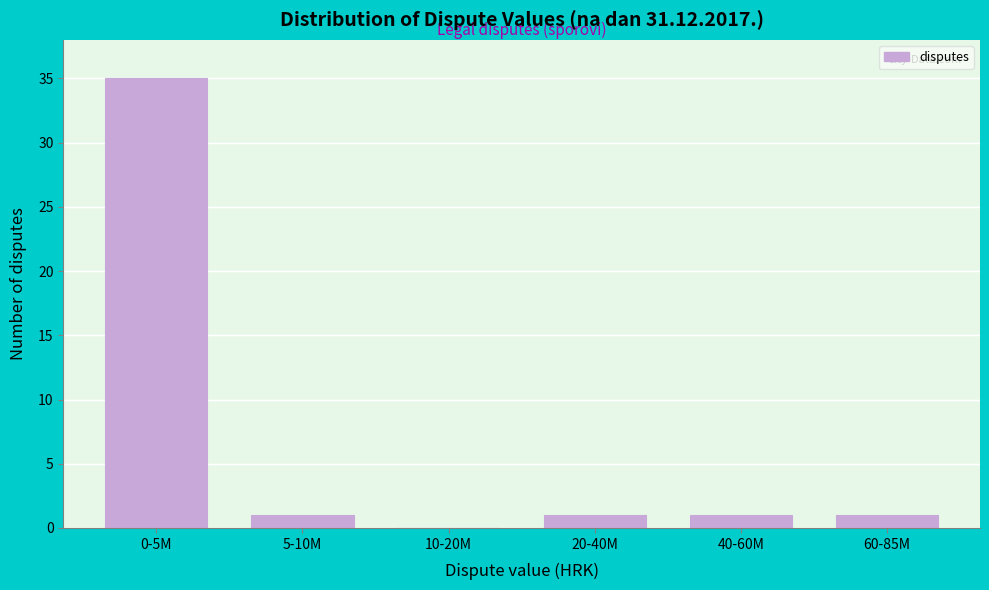

Reading right to left, transcribe all the data shown in this chart.

60-85M=1	40-60M=1	20-40M=1	10-20M=0	5-10M=1	0-5M=35